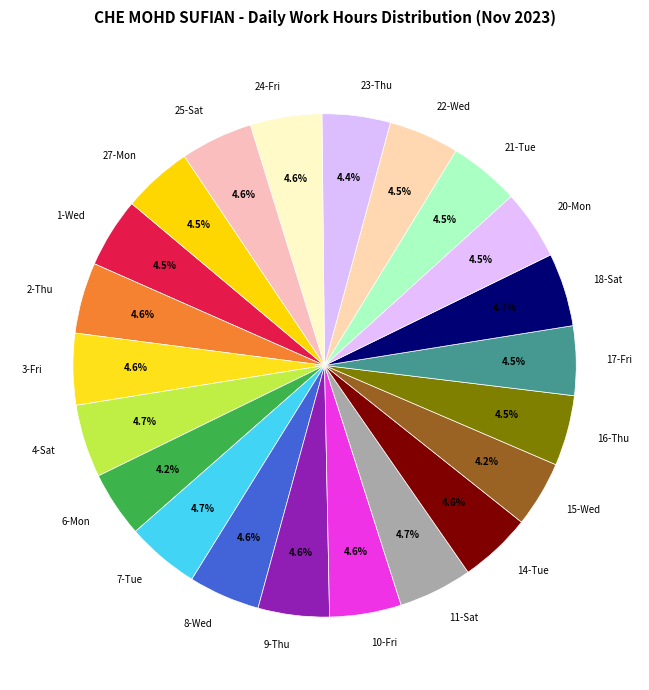

What percentage is the 10-Fri slice, to the nearest percent?

5%